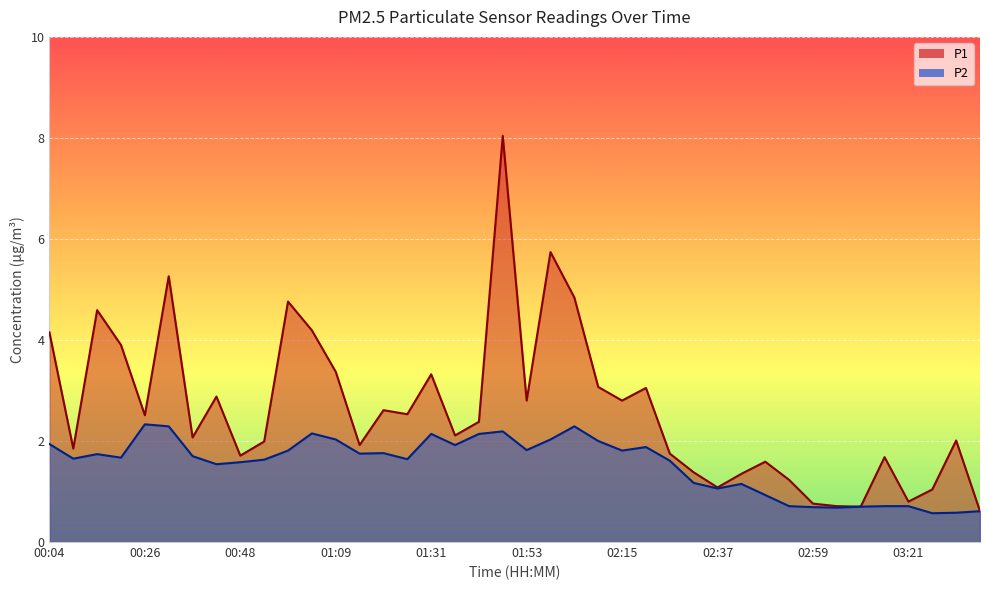

What is the sum of the P2 values at 00:09 and 00:20?

3.3